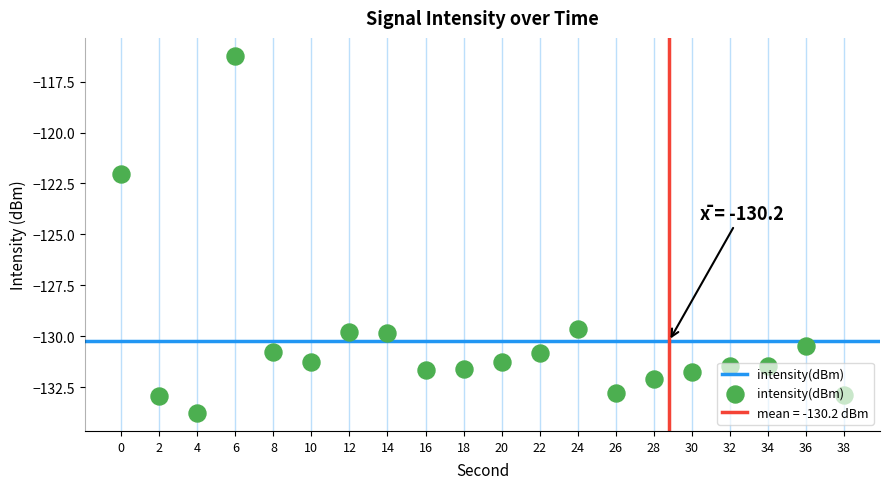

What is the change in value from 34 to 36?

+1.0